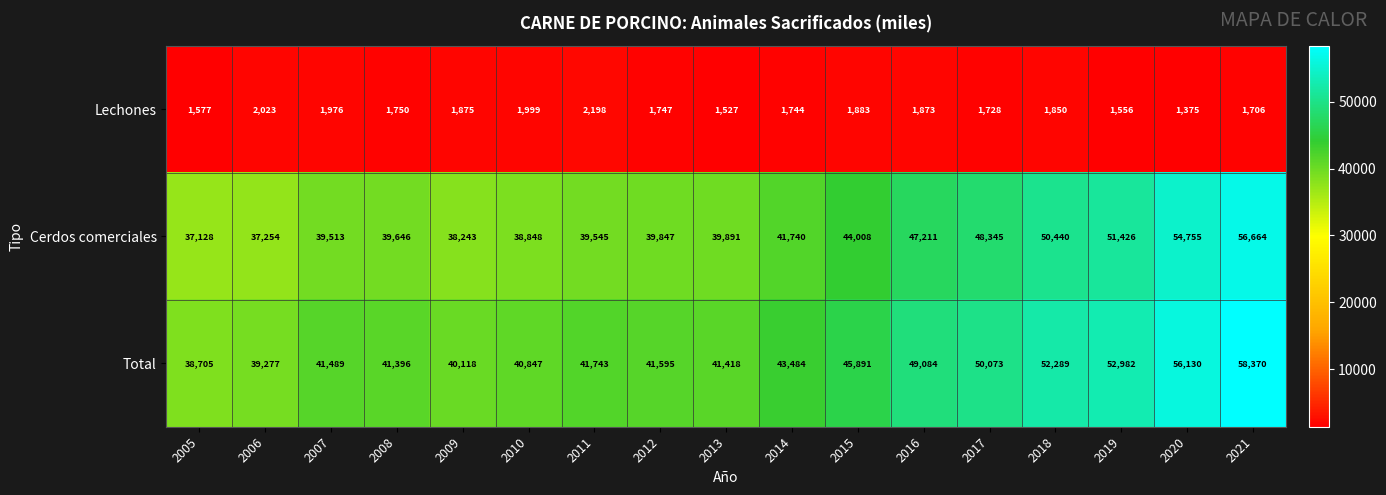

What is the minimum value for Total?

38705